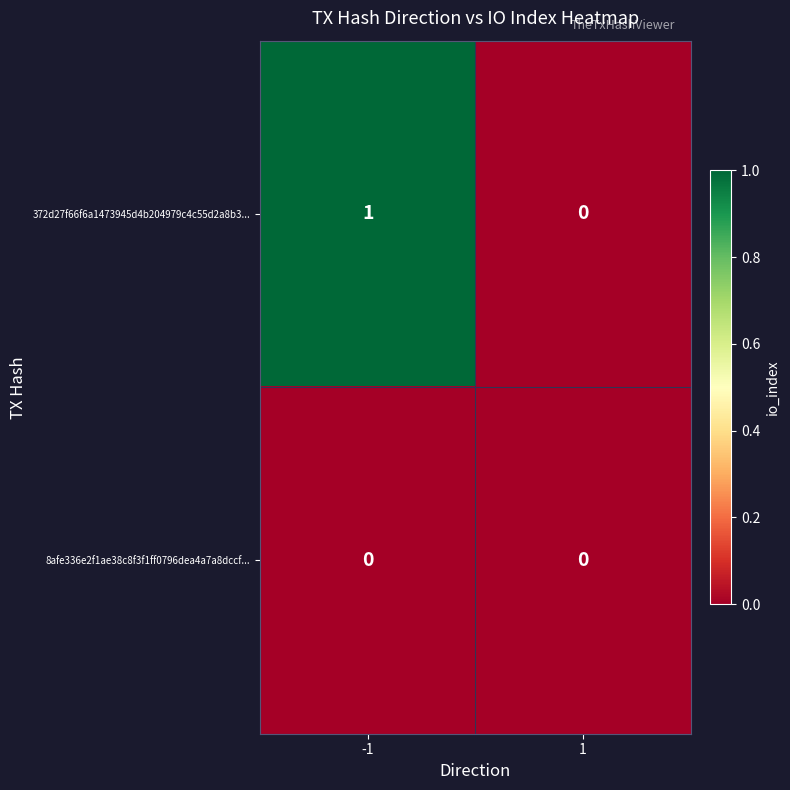

Between -1 and 1, which series saw the biggest shift?

372d27f66f6a1473945d4b204979c4c55d2a8b3...